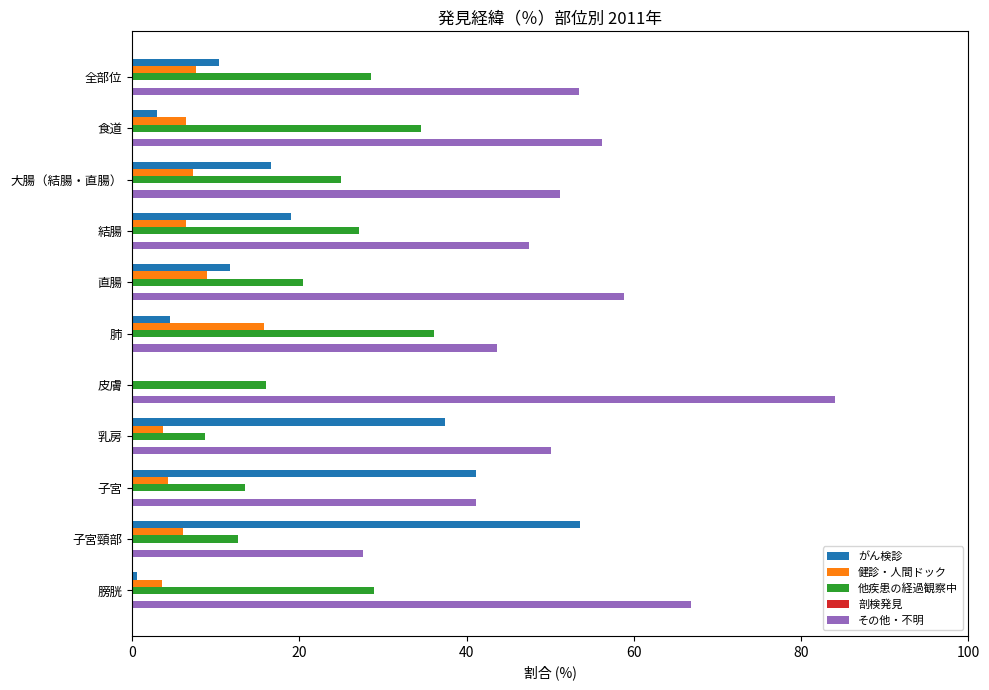

Which series changed the most between 大腸（結腸・直腸） and 子宮頸部?

がん検診